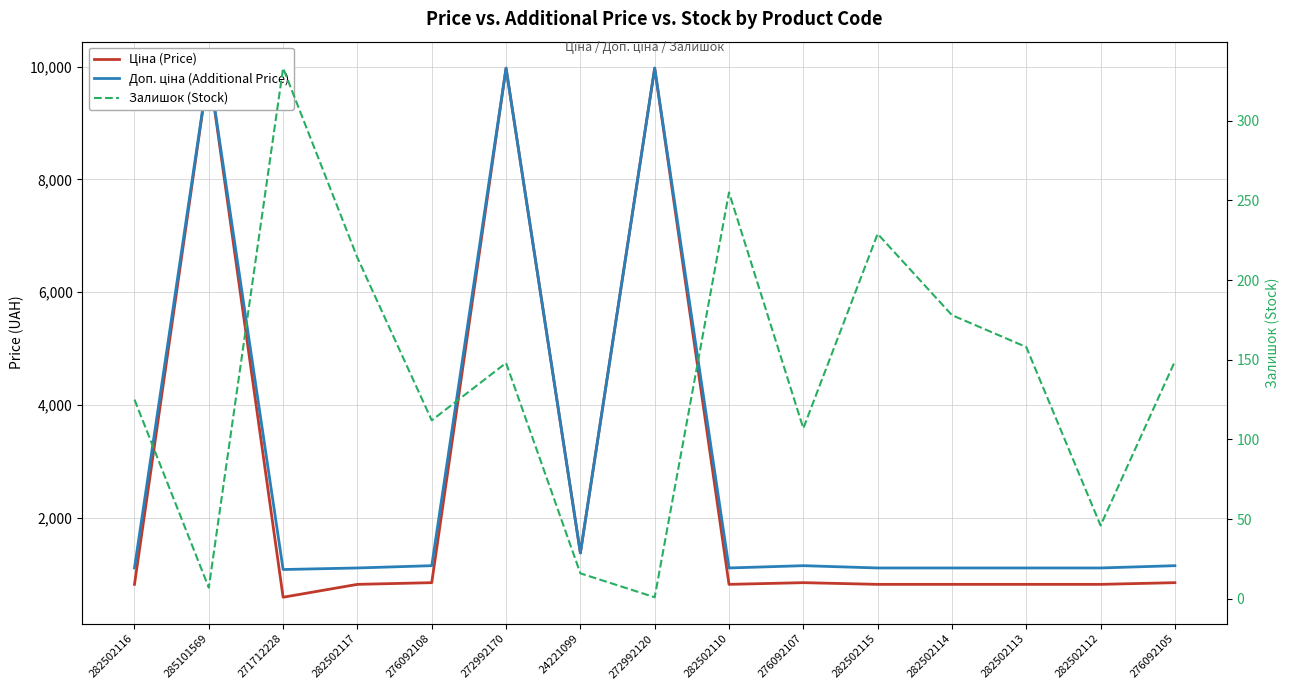

At which category is the sum across all series the highest?

272992170